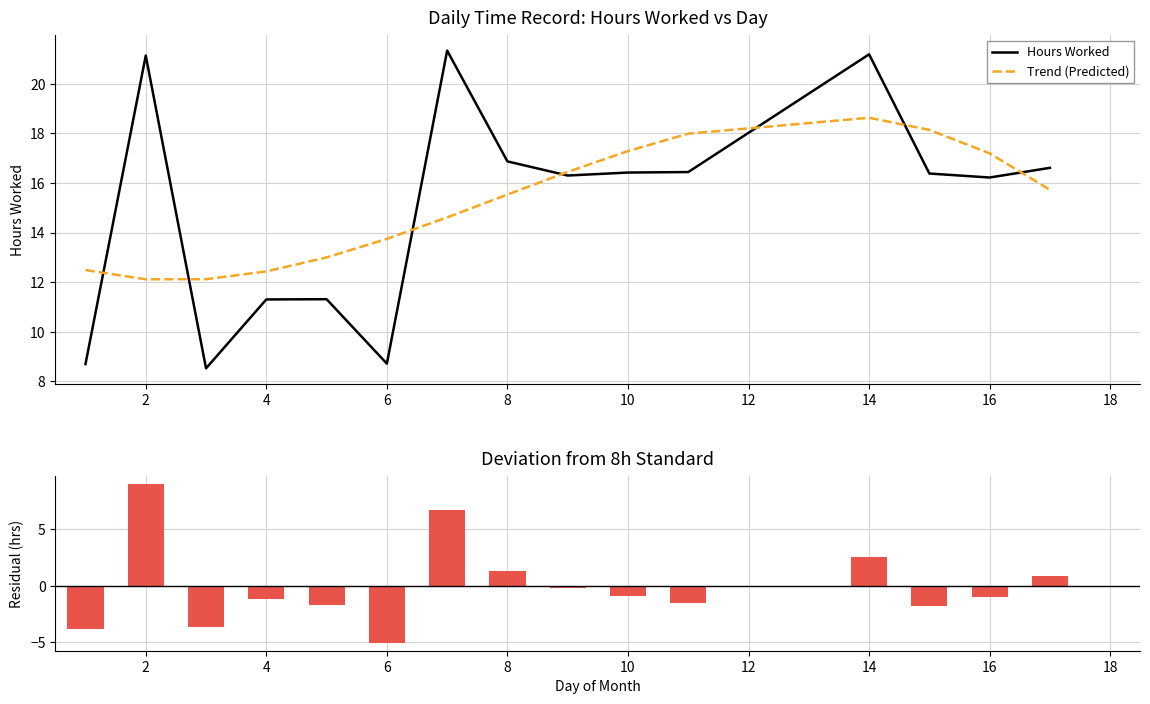

True or false: Trend (Predicted) has a value of 5.6 at 8.

False